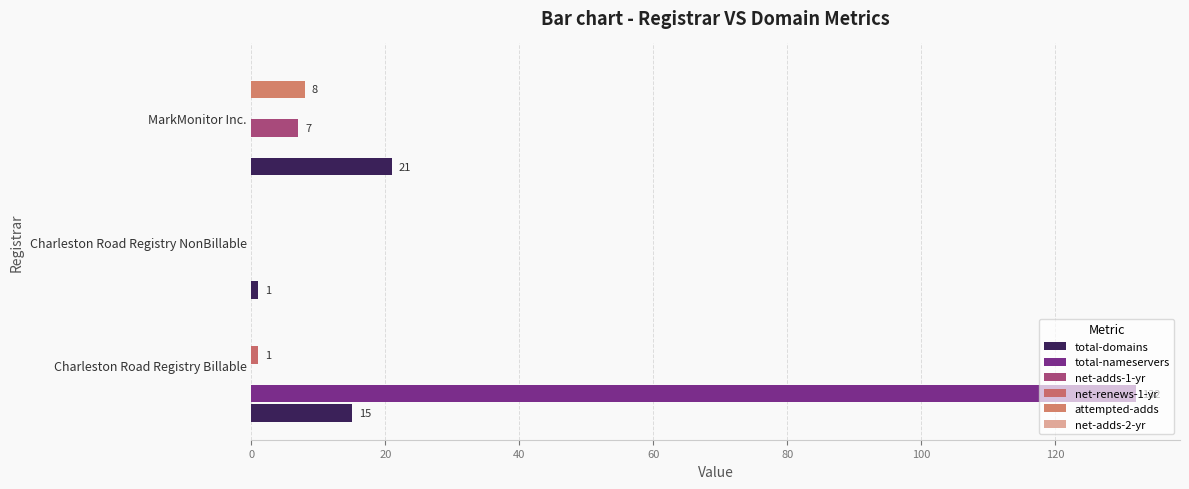

Reading left to right, list all the values displayed in this chart.

total-domains: 15.0	1.0	21.0
total-nameservers: 132.0	0.0	0.0
net-adds-1-yr: 0.0	0.0	7.0
net-renews-1-yr: 1.0	0.0	0.0
attempted-adds: 0.0	0.0	8.0
net-adds-2-yr: 0.1	0.1	0.1